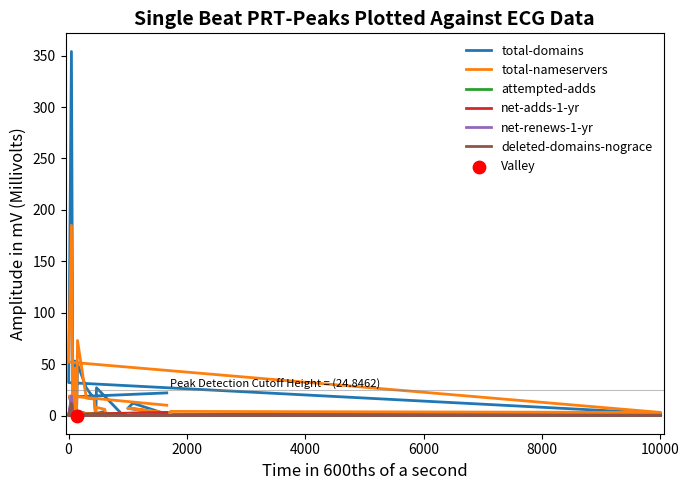

Is the value of attempted-adds at 8 greater than the value of deleted-domains-nograce at −2000?

Yes